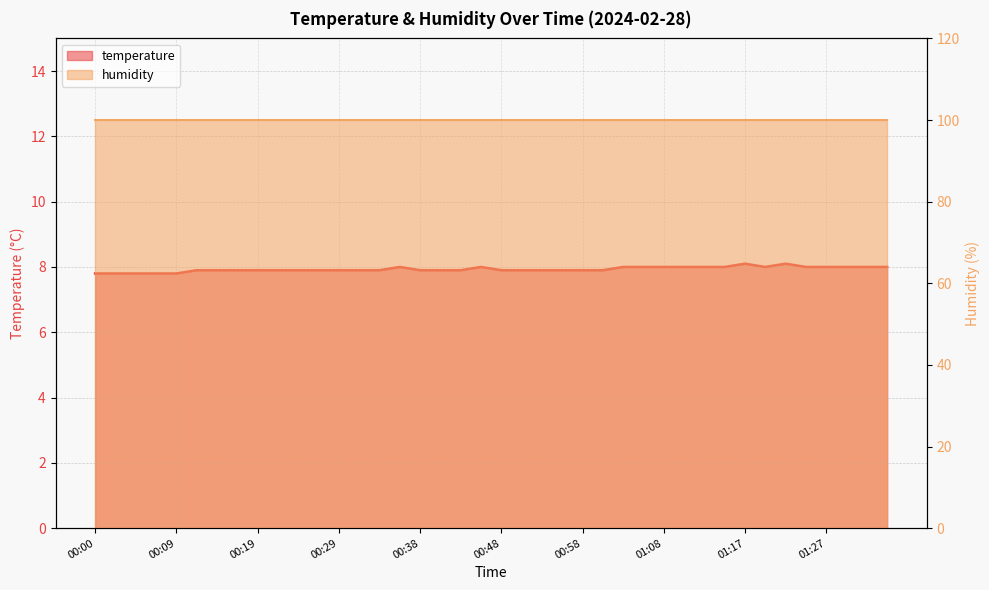

Rank the categories by value from lowest to highest.

00:00, 00:02, 00:04, 00:07, 00:09, 00:12, 00:14, 00:17, 00:19, 00:21, 00:24, 00:26, 00:29, 00:31, 00:34, 00:38, 00:41, 00:43, 00:48, 00:51, 00:53, 00:55, 00:58, 01:00, 00:36, 00:46, 01:03, 01:05, 01:08, 01:10, 01:13, 01:15, 01:20, 01:25, 01:27, 01:30, 01:32, 01:34, 01:17, 01:22